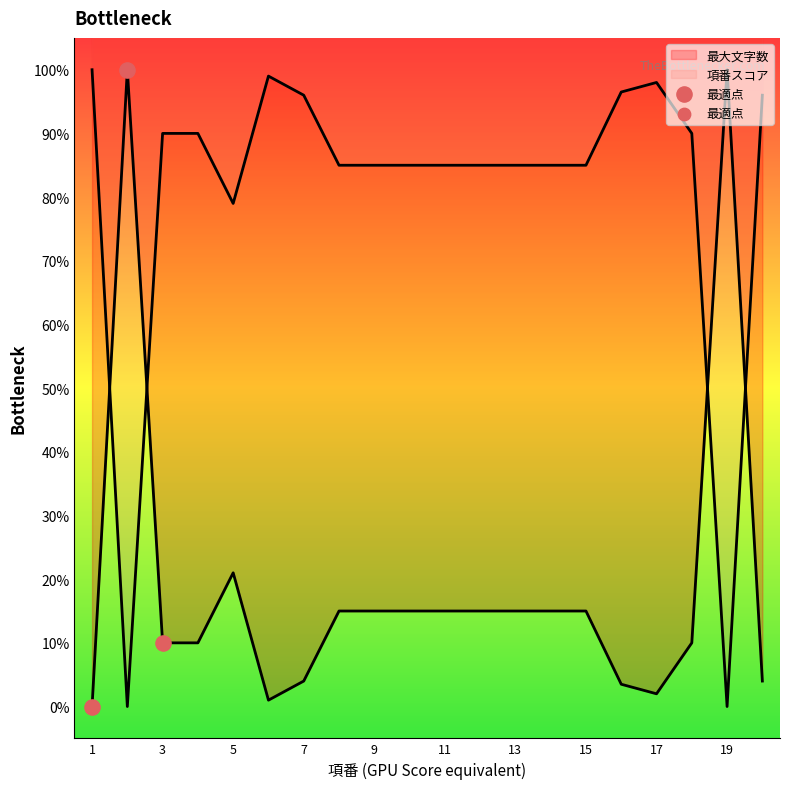

Between 16 and 17, which is larger?

16